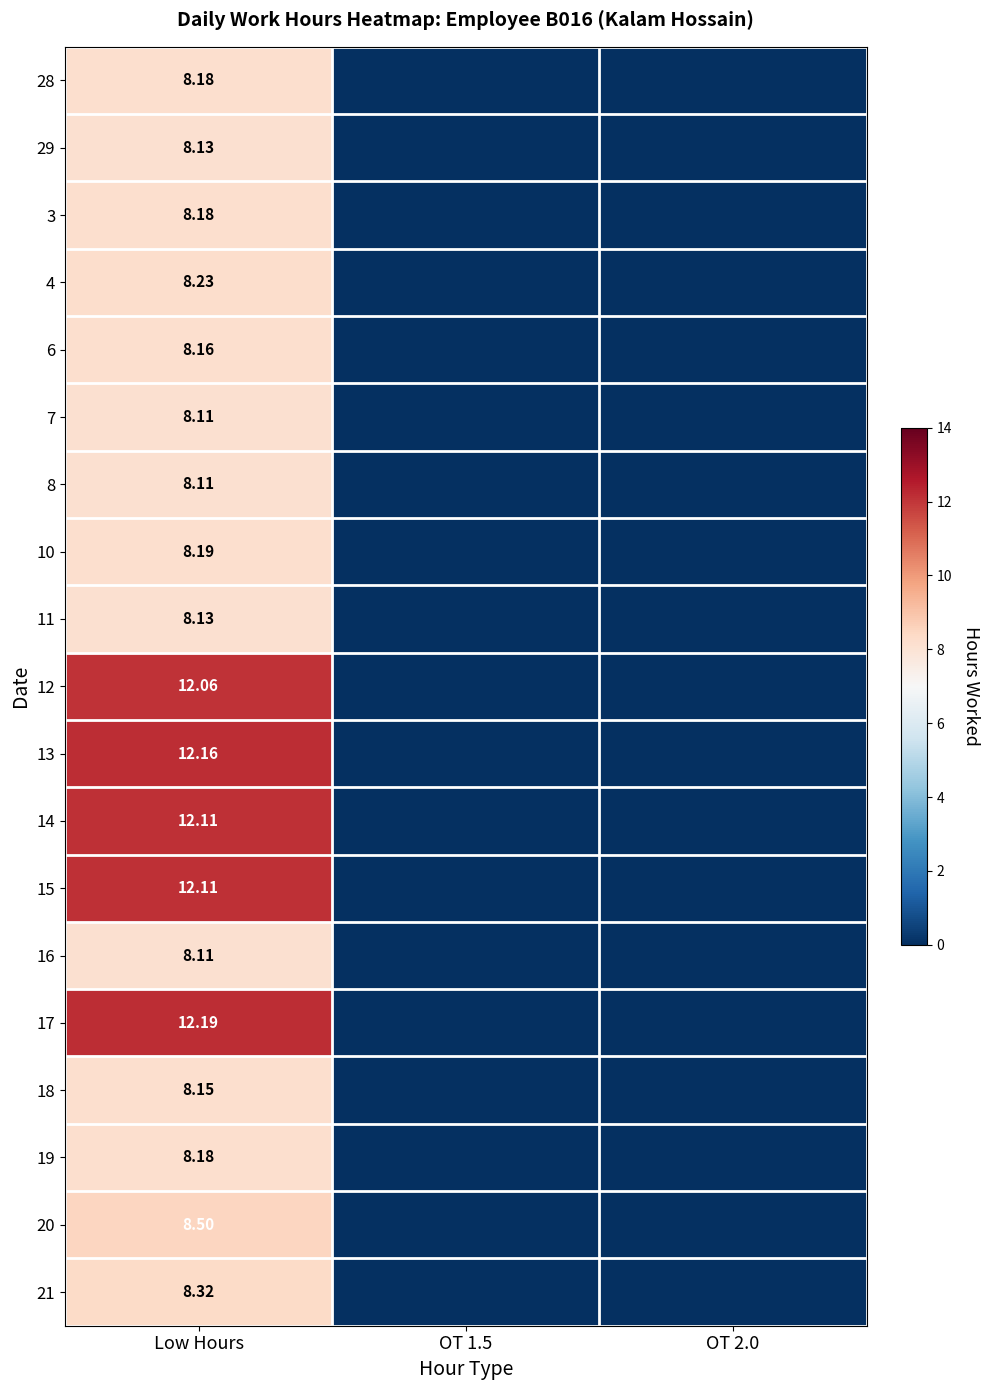

True or false: 20 has a value of 0.0 at OT 1.5.

True